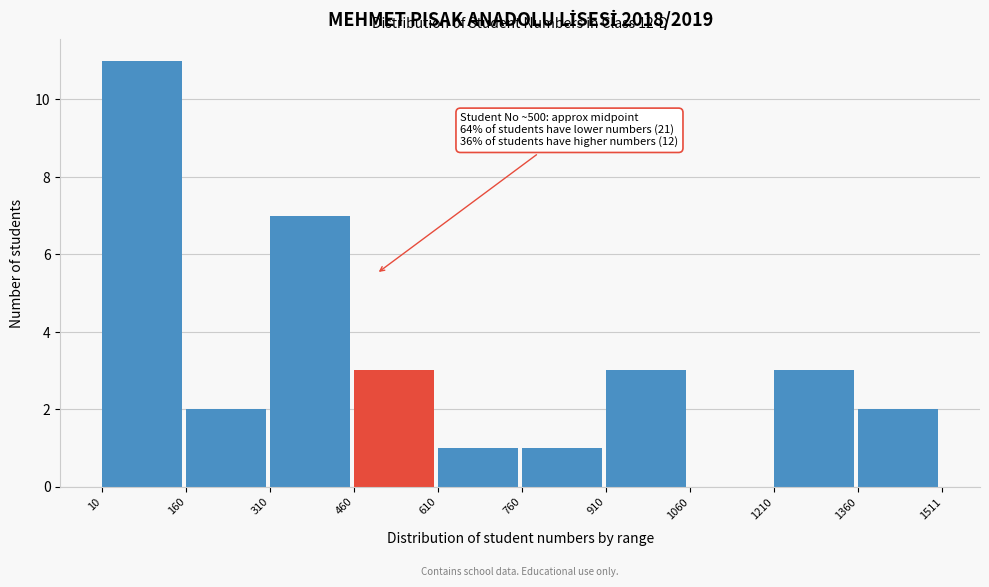

Which range on the x-axis has the tallest bar?

10 to 160